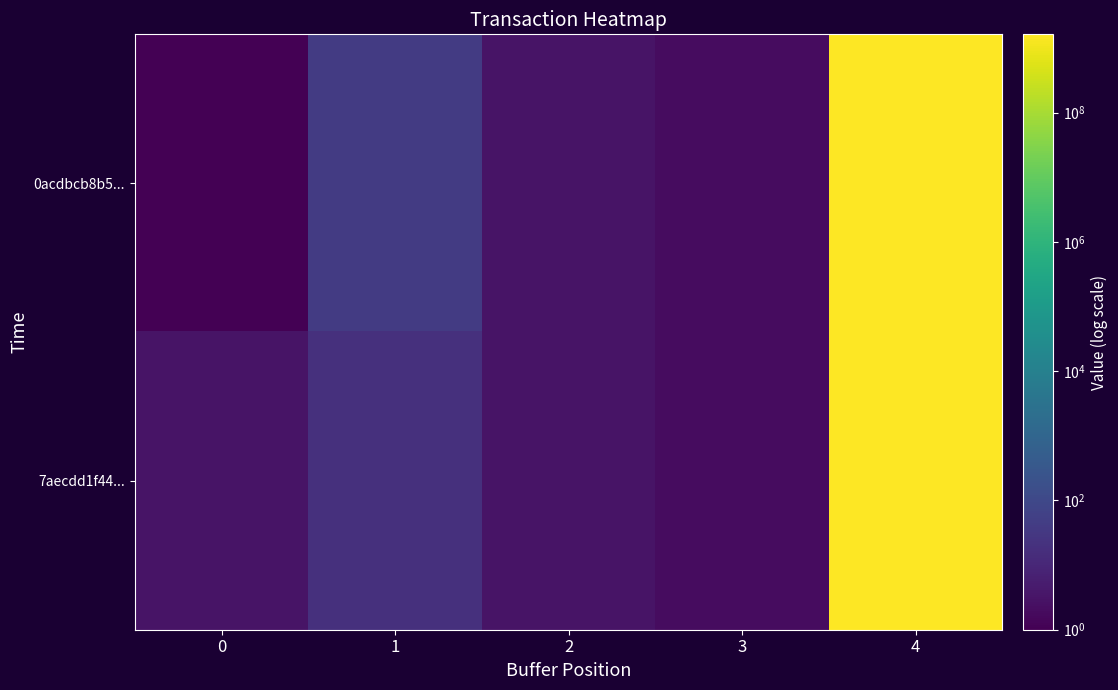

What is the maximum value shown in the chart?

1623458654.0